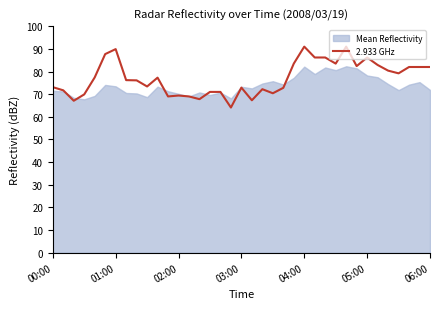

What is the sum of all values?

2855.2